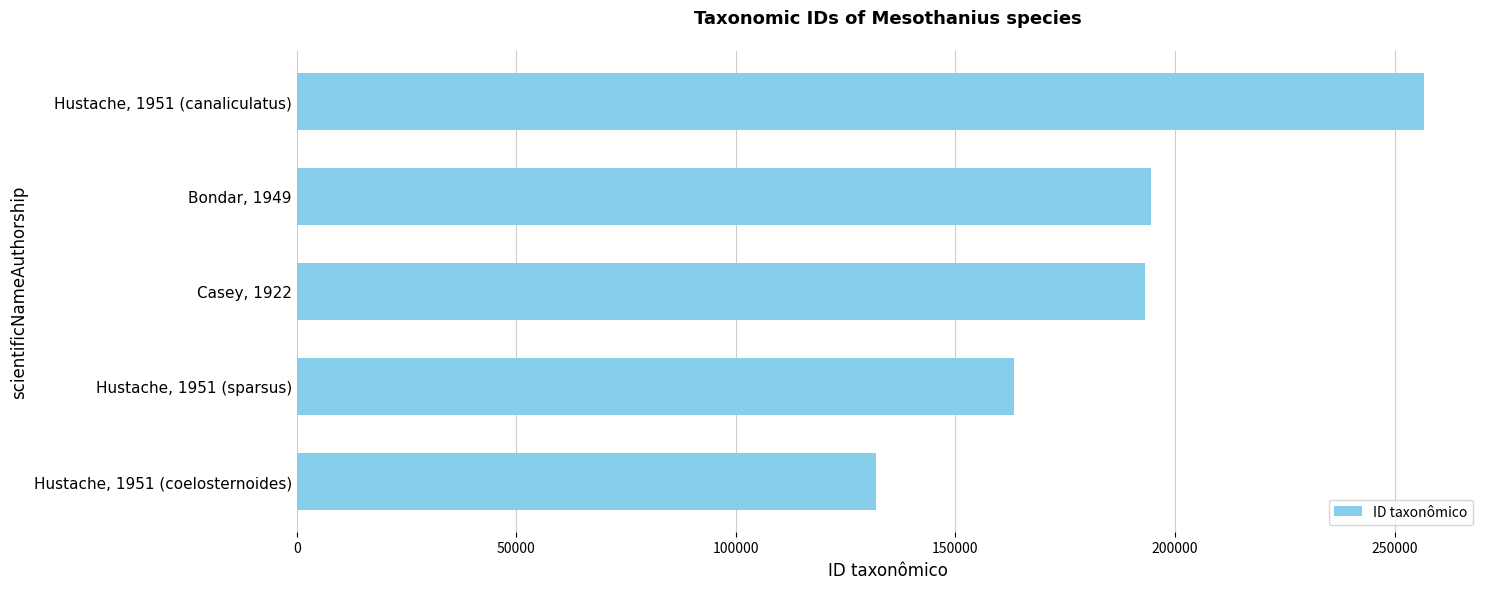

What is the difference between the maximum and minimum values?

124804